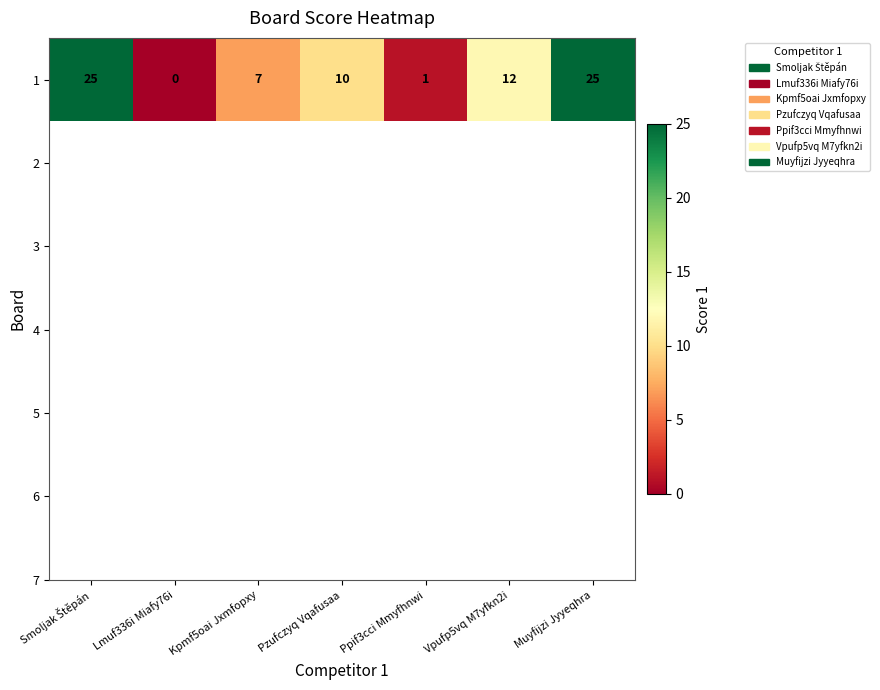

True or false: the data shows 12 at Vpufp5vq M7yfkn2i.

True